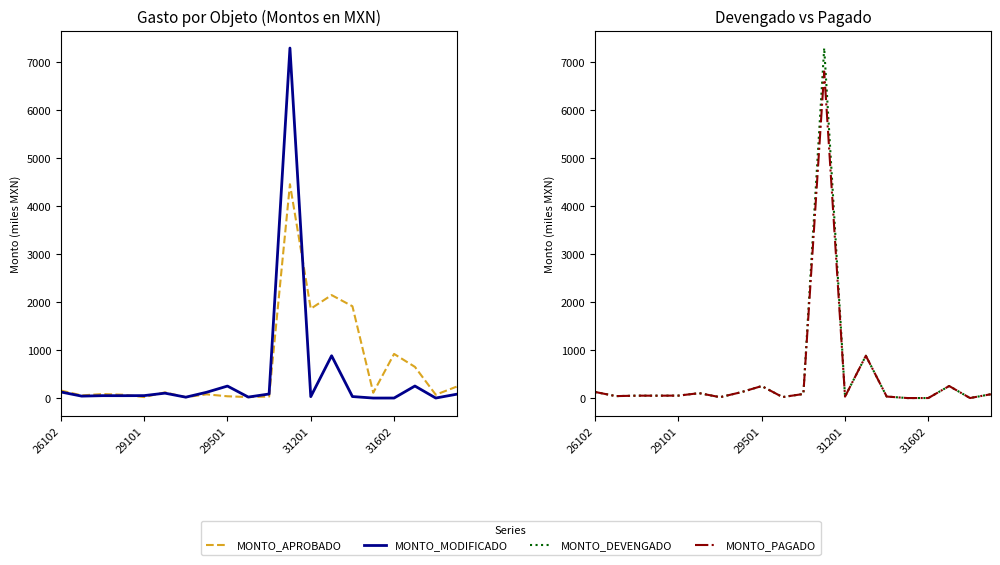

What are all the series names shown in the legend?

MONTO_APROBADO, MONTO_MODIFICADO, MONTO_DEVENGADO, MONTO_PAGADO